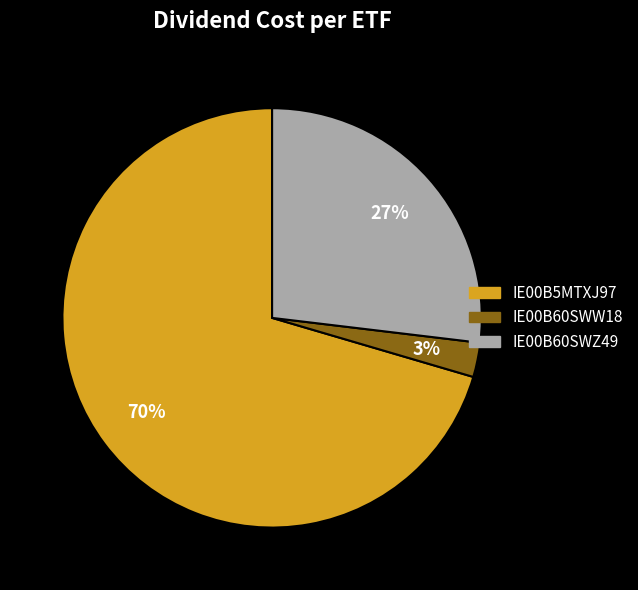

Does IE00B60SWZ49 account for over 50% of the chart?

No